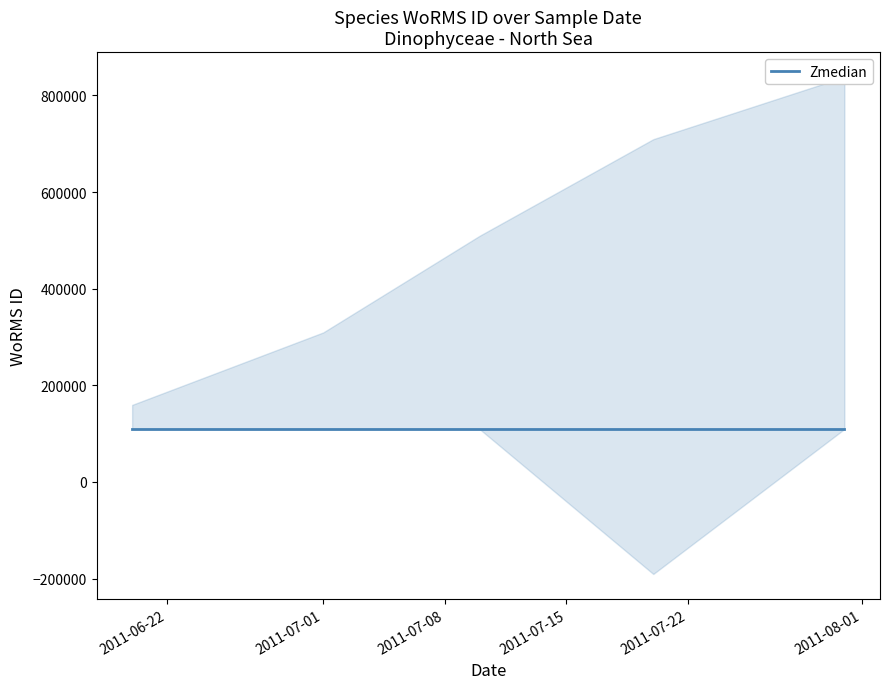

Which category has the highest value in the Zmedian series?

2011-07-01